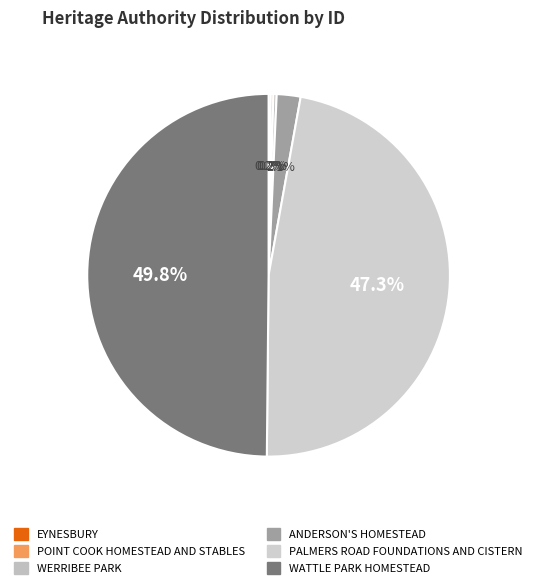

Which slice is the largest?

WATTLE PARK HOMESTEAD